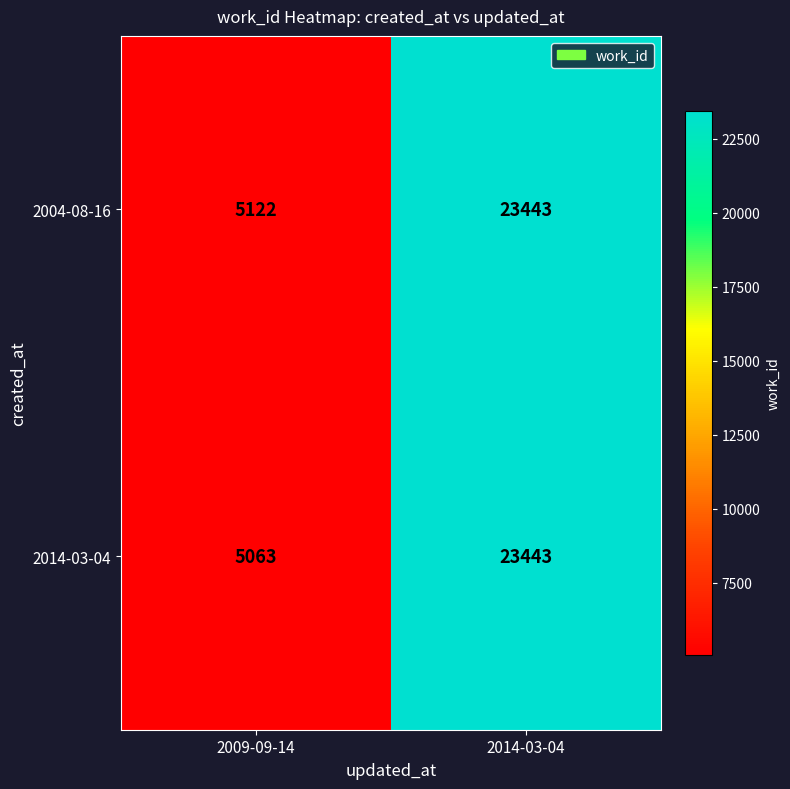

At which label is 2014-03-04 closest to 14253?

2009-09-14